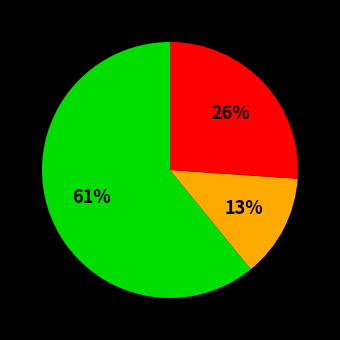

To the nearest percent, what is the difference between the largest and smallest slice percentages?

48%